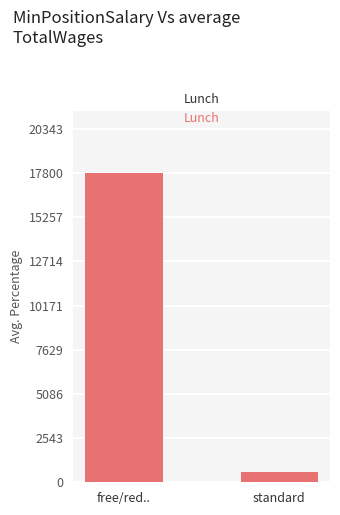

Reading left to right, extract all data points from this chart.

17800	579